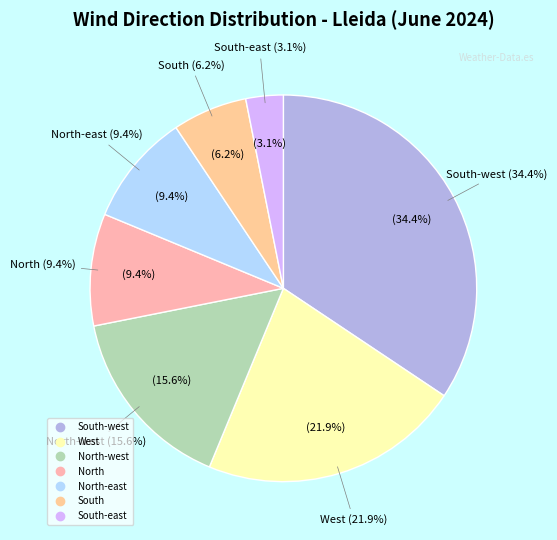

To the nearest percent, what is the average slice percentage?

14%